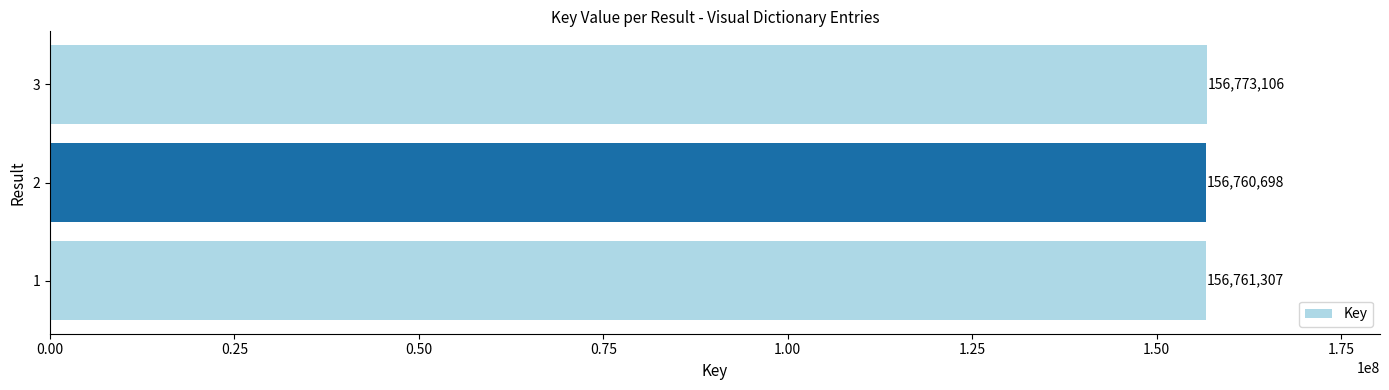

What is the change in value from 1 to 3?

+11799